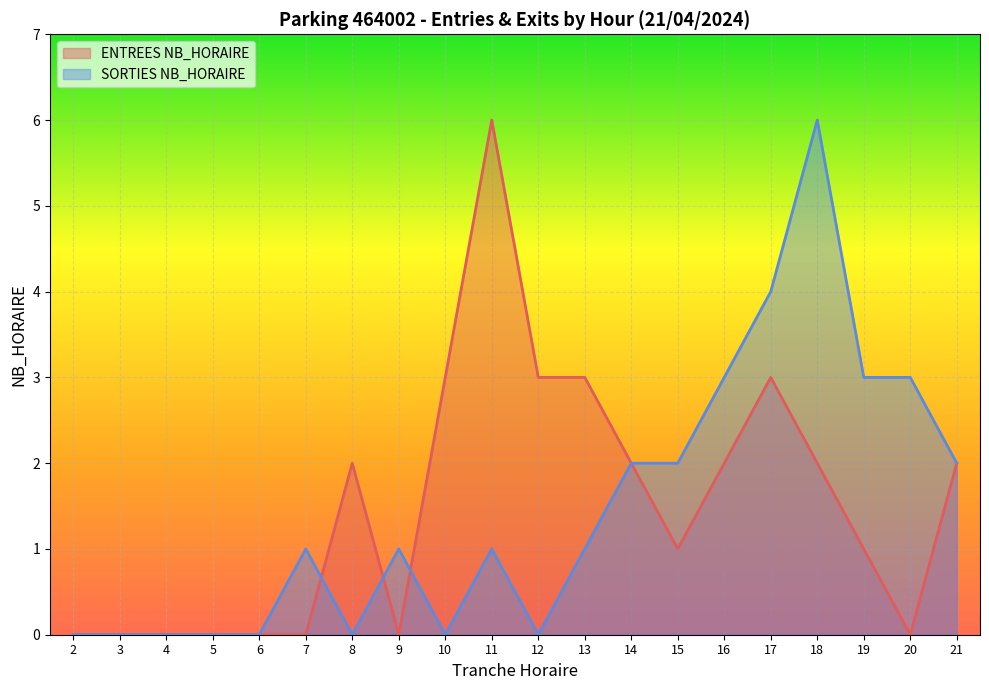

In ENTREES NB_HORAIRE, how many points are higher than both neighbors (excluding endpoints)?

3